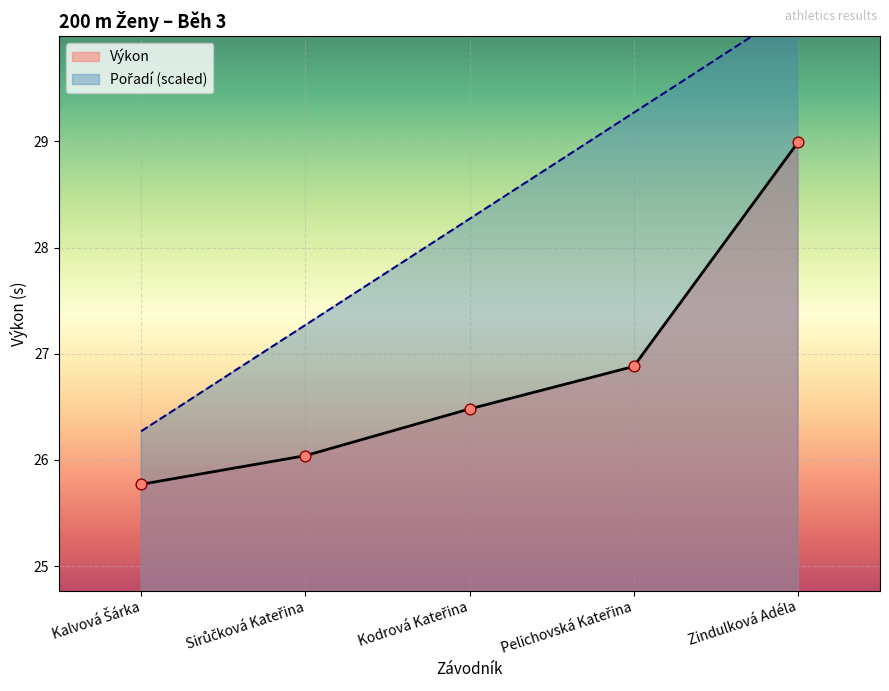

At how many categories does at least one series exceed 28?

3